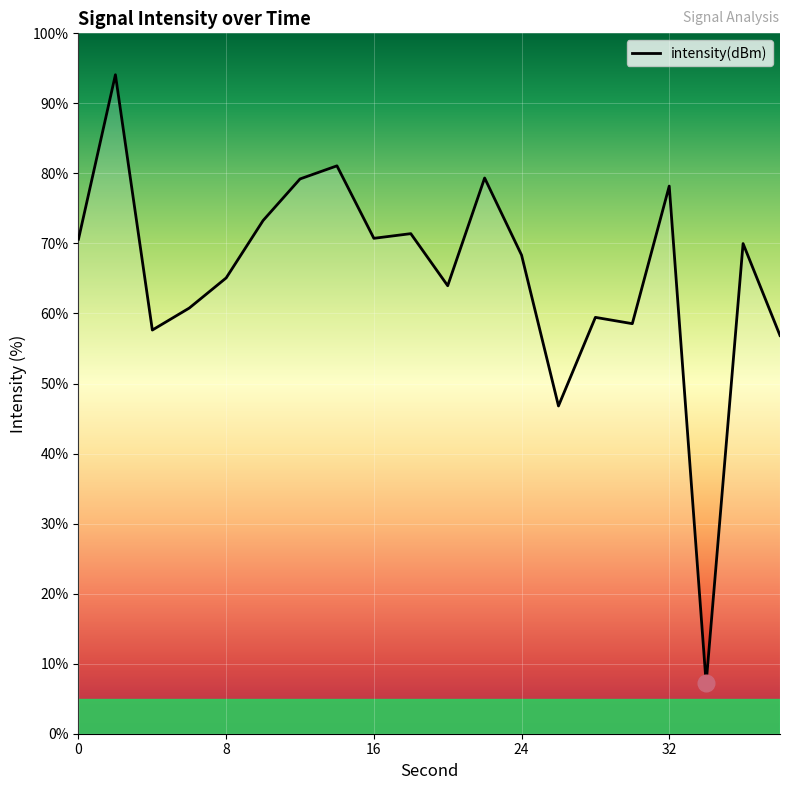

Does the chart display data point markers on the line(s)?

No